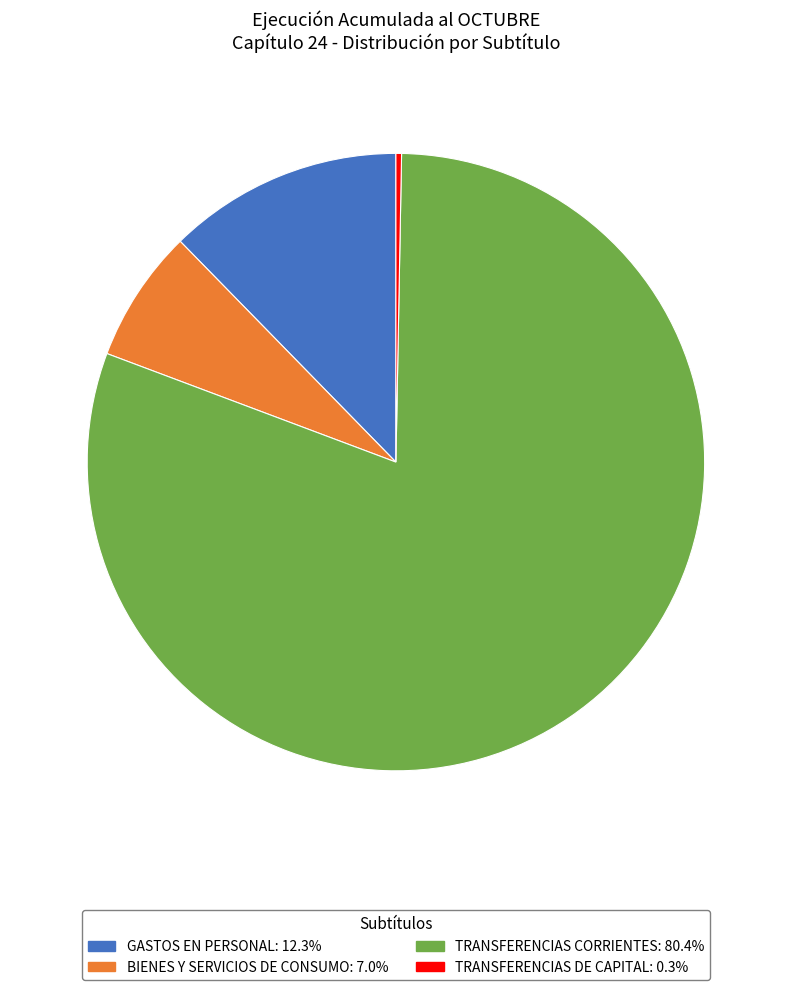

Is the sum of TRANSFERENCIAS CORRIENTES and BIENES Y SERVICIOS DE CONSUMO greater than half?

Yes